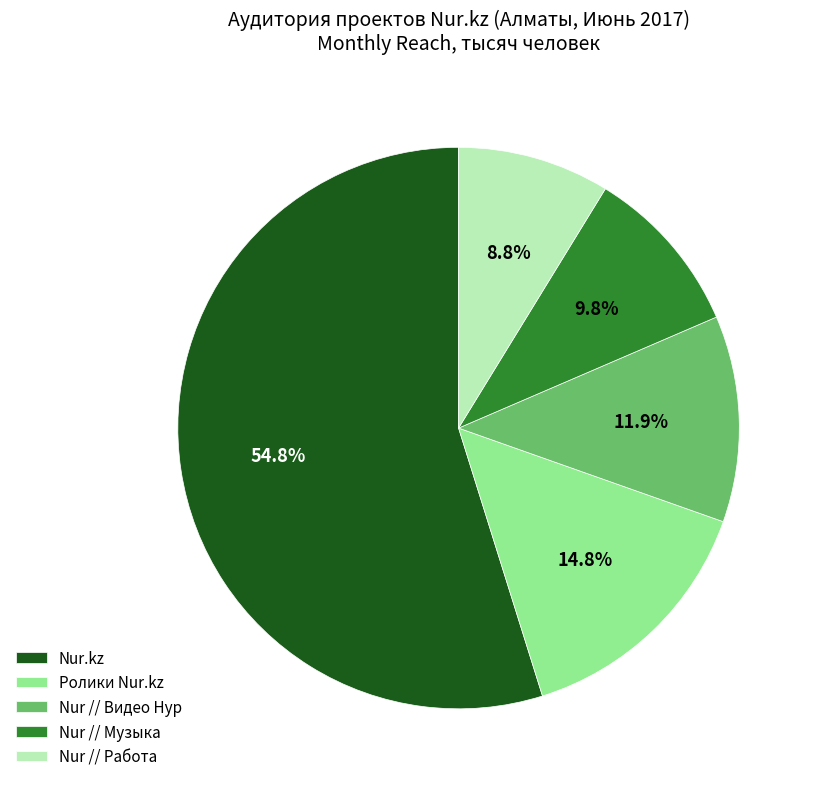

Which category has the biggest portion of the pie?

Nur.kz